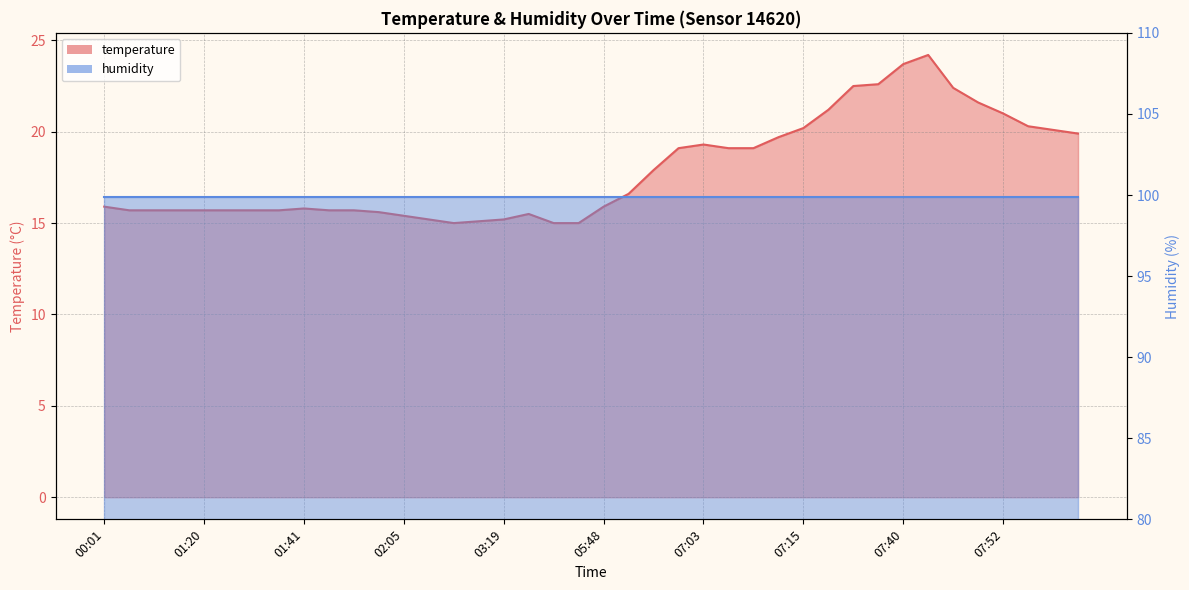

Which has a higher value, 03:11 or 01:31?

01:31